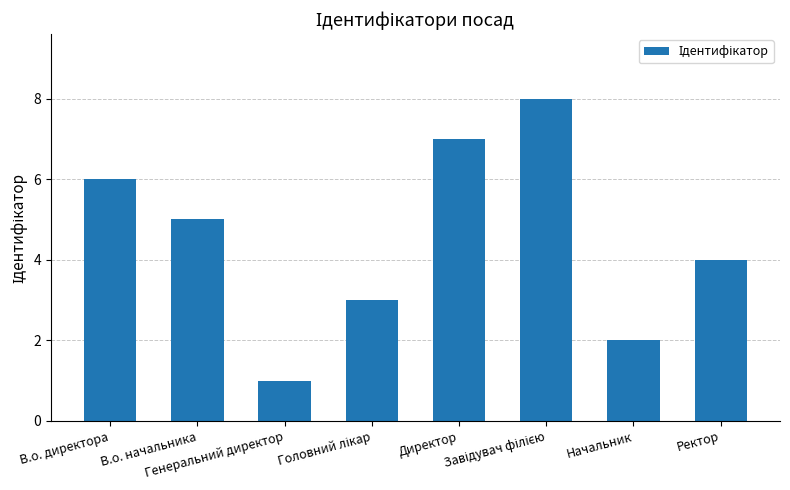

Reading right to left, list all the values displayed in this chart.

4	2	8	7	3	1	5	6